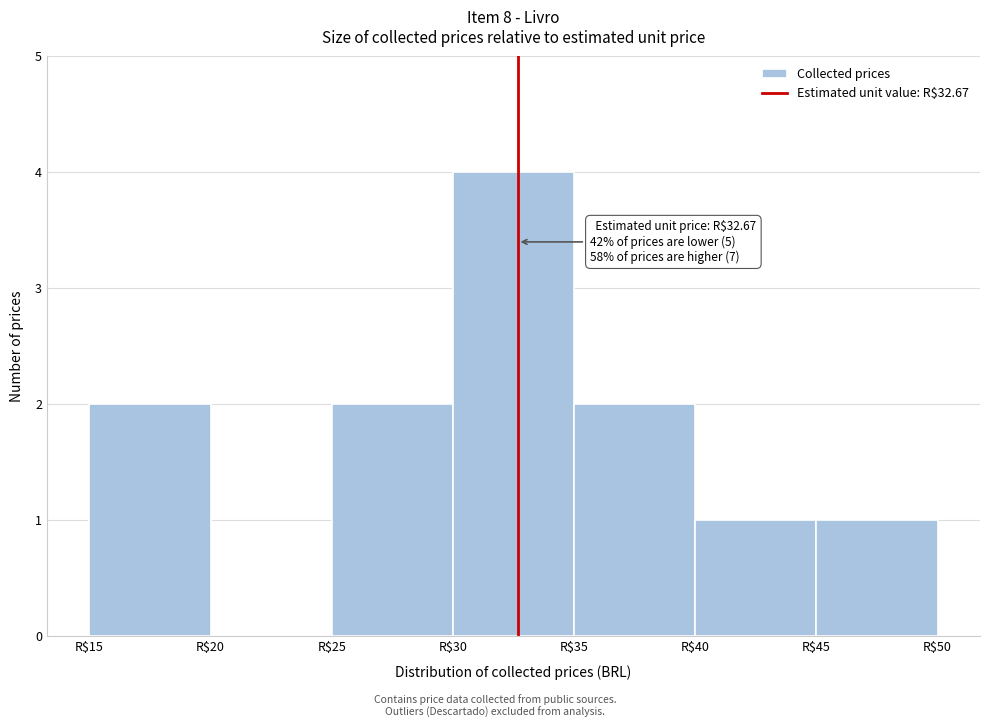

Over which range of the x-axis is the bar tallest?

30 to 35